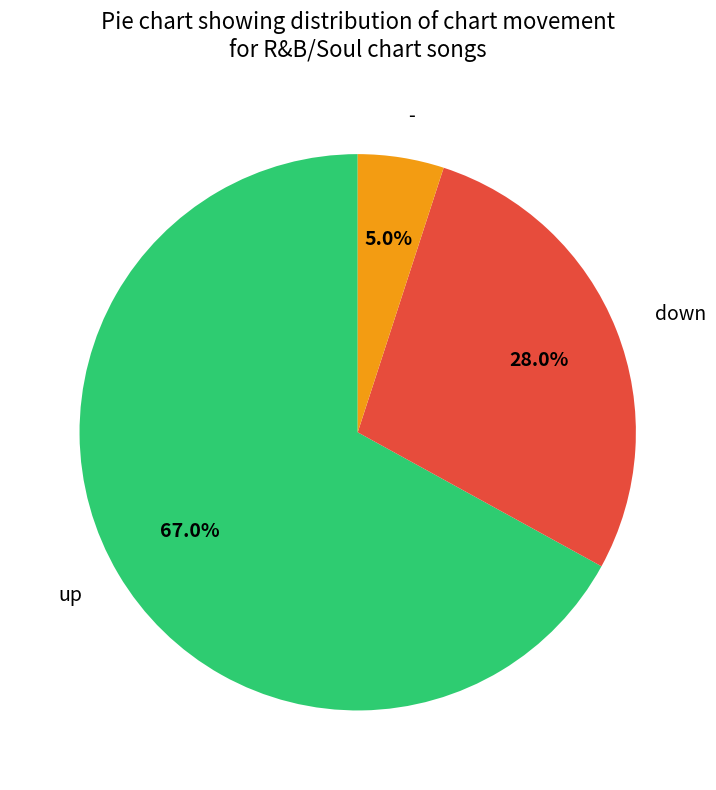

Does up account for over 50% of the chart?

Yes